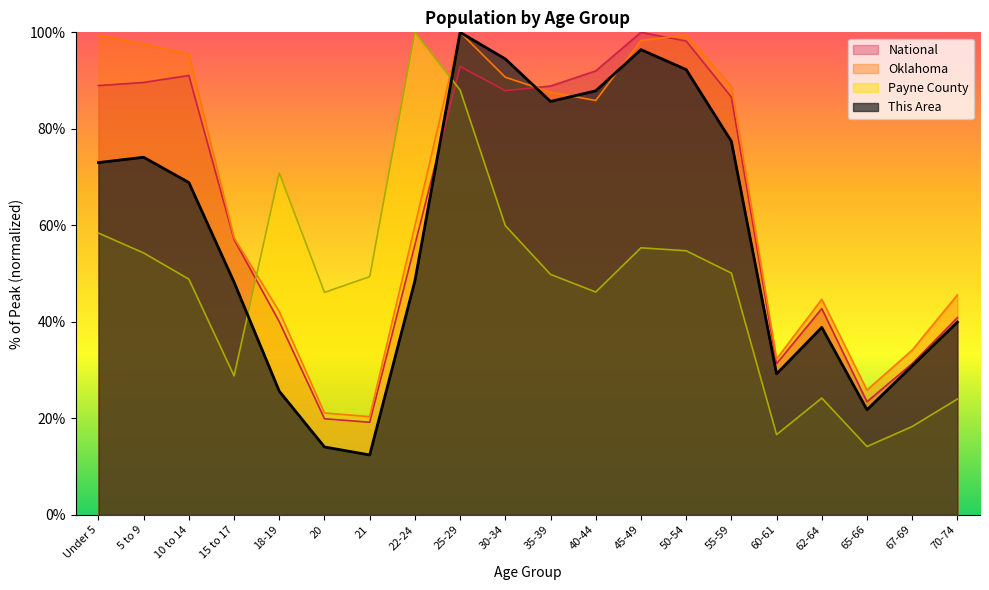

Reading right to left, list all the values displayed in this chart.

This Area: 39.9	30.9	21.8	38.8	29.2	77.4	92.3	96.4	87.9	85.7	94.5	100.0	48.5	12.4	14.0	25.6	48.2	68.9	74.1	73.0
Payne County: 24.0	18.3	14.1	24.2	16.6	50.1	54.7	55.3	46.2	49.8	59.9	88.0	100.0	49.3	46.1	70.8	28.8	48.8	54.3	58.4
Oklahoma: 45.6	34.1	25.8	44.7	32.3	88.8	99.5	98.3	85.9	87.6	90.7	100.0	59.9	20.3	21.1	42.1	57.4	95.5	97.6	99.4
National: 40.9	31.3	23.4	42.7	31.3	86.6	98.2	100.0	92.0	88.9	87.9	92.9	56.0	19.2	19.9	40.0	57.0	91.1	89.6	89.0